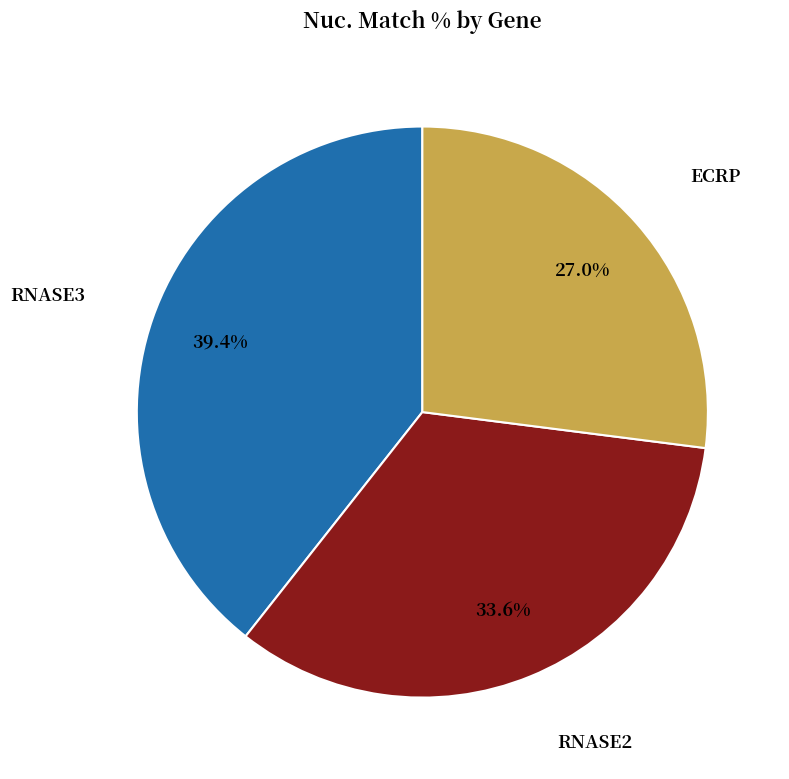

To the nearest percent, what is the difference between the largest and smallest slice percentages?

12%